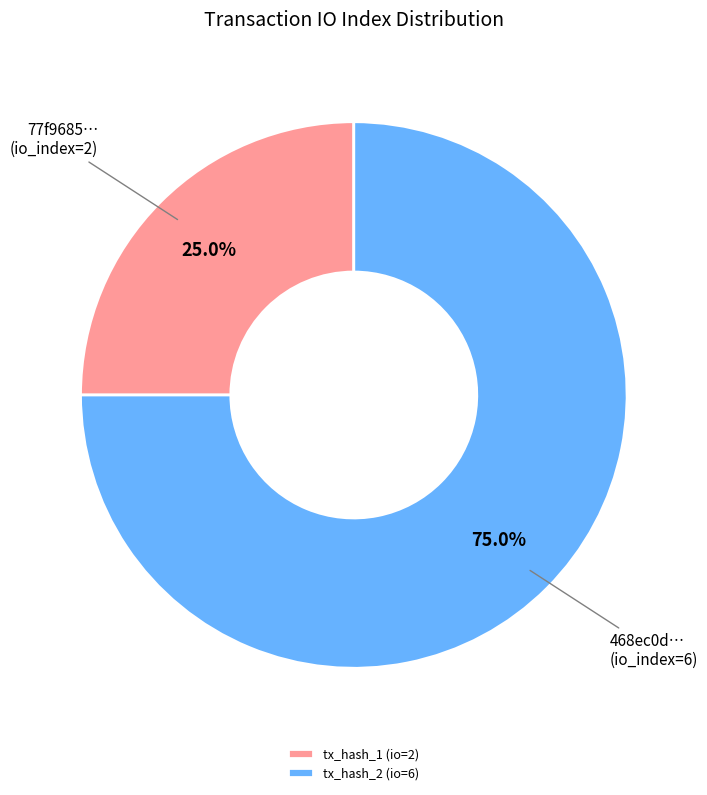

Which slice is the smallest?

tx_hash_1 (io=2)